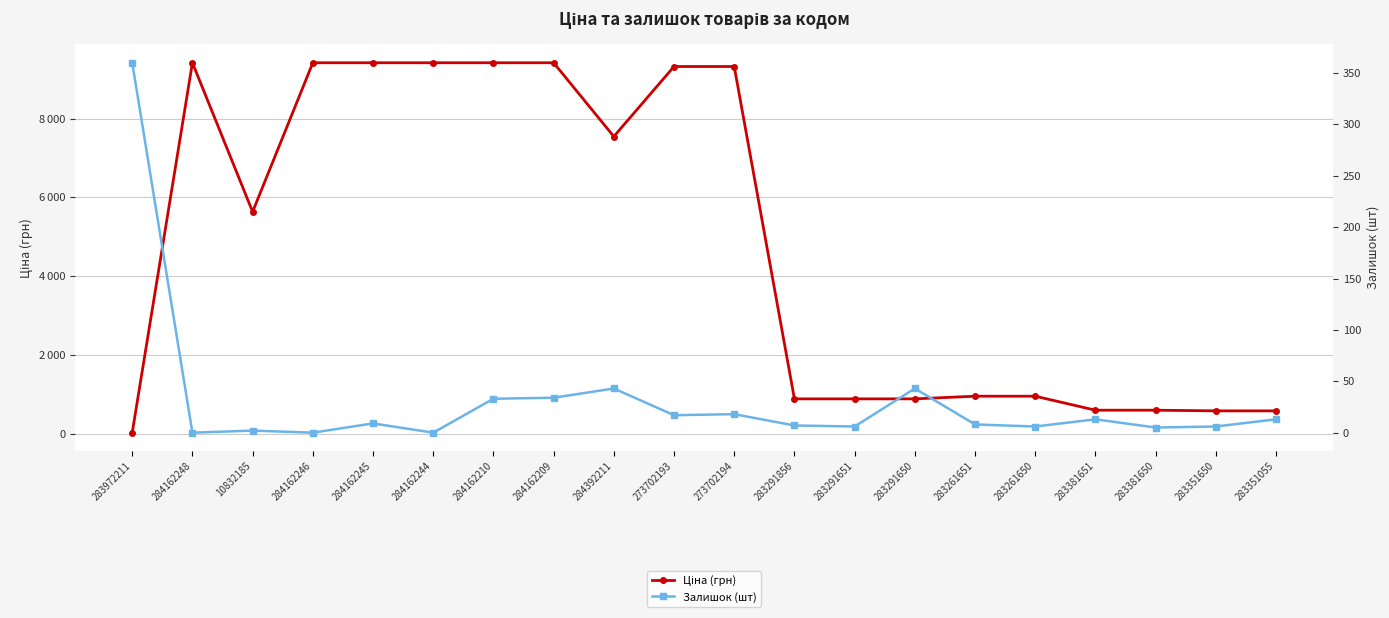

How many data points in Залишок (шт) are above 9?

9